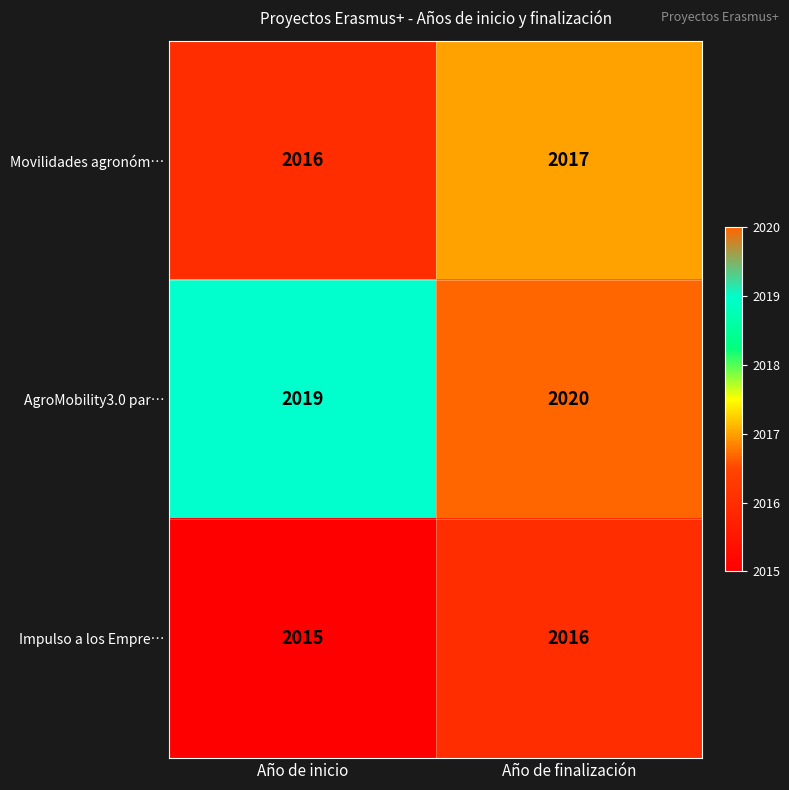

Reading right to left, transcribe all the data shown in this chart.

Movilidades agronóm…: Año de finalización=2017	Año de inicio=2016
AgroMobility3.0 par…: Año de finalización=2020	Año de inicio=2019
Impulso a los Empre…: Año de finalización=2016	Año de inicio=2015